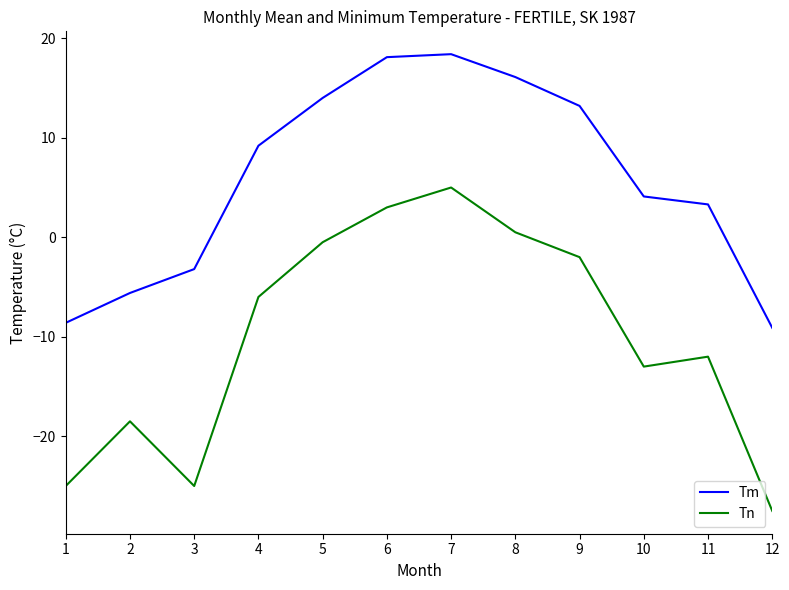

What is the difference between the second highest and minimum values in the Tm series?

27.2